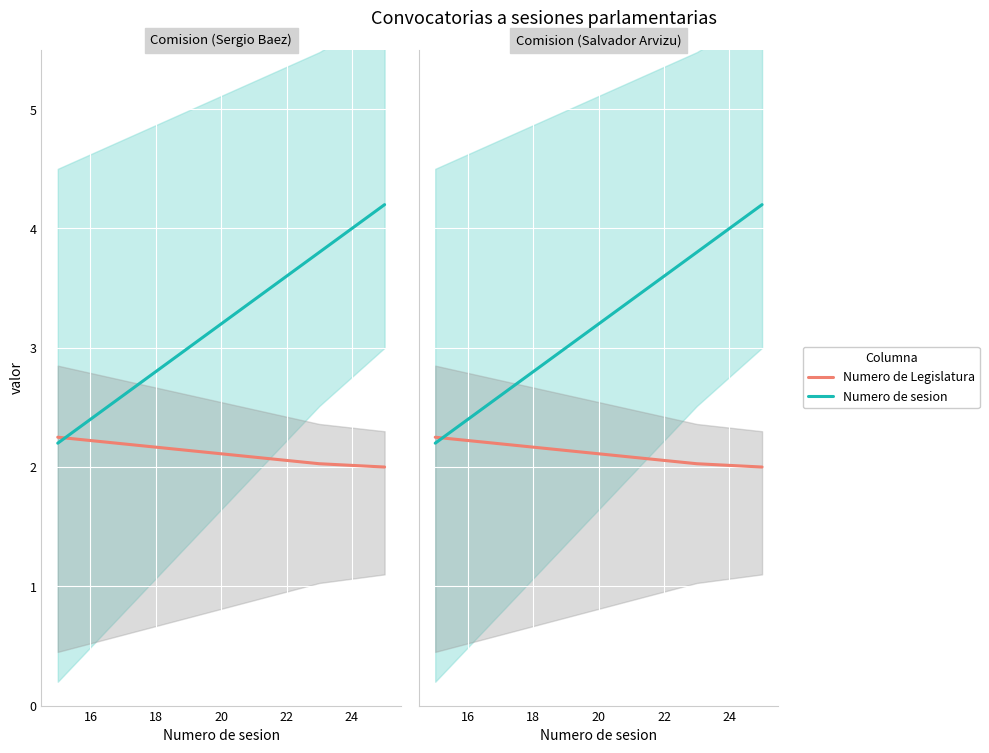

What is the maximum value shown in the chart?

4.2